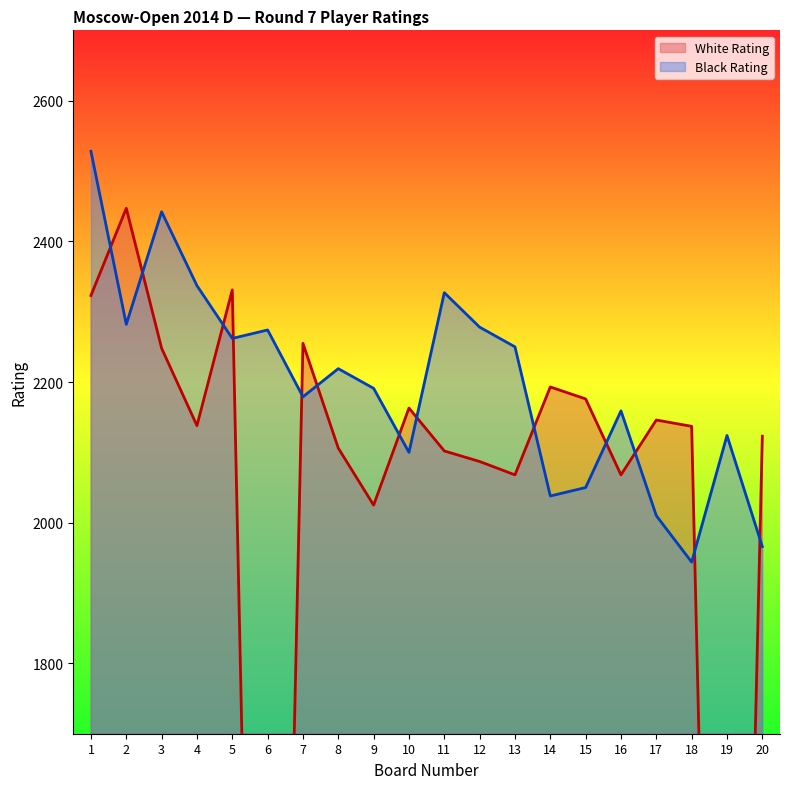

The Black Rating series shows 2327 at 11. True or false?

True